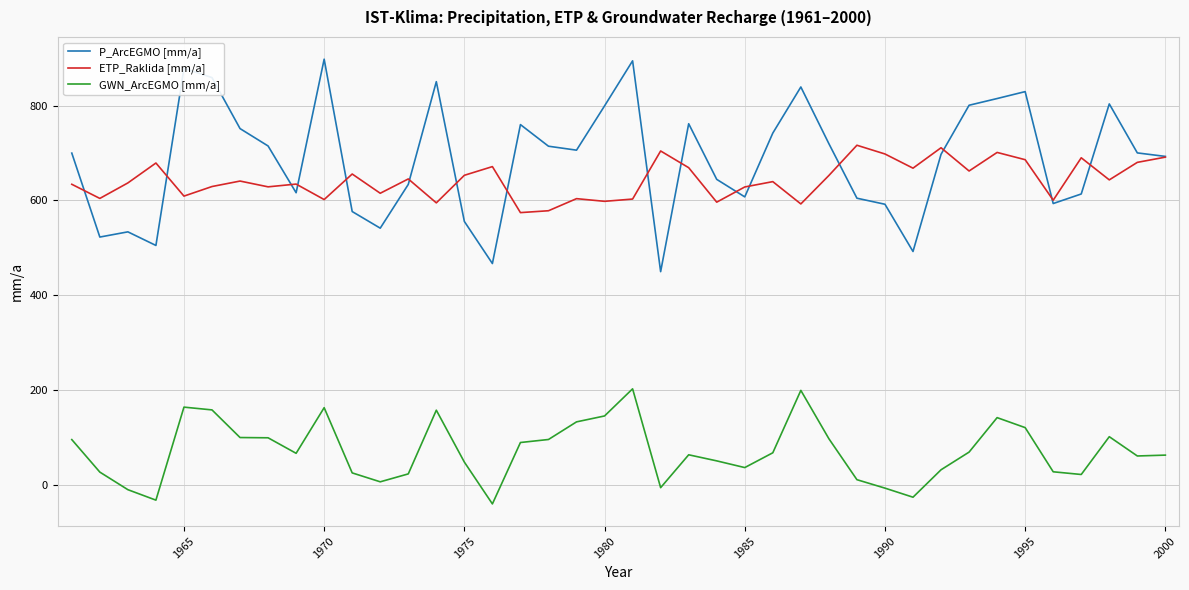

Which series has the widest spread of values?

P_ArcEGMO [mm/a]